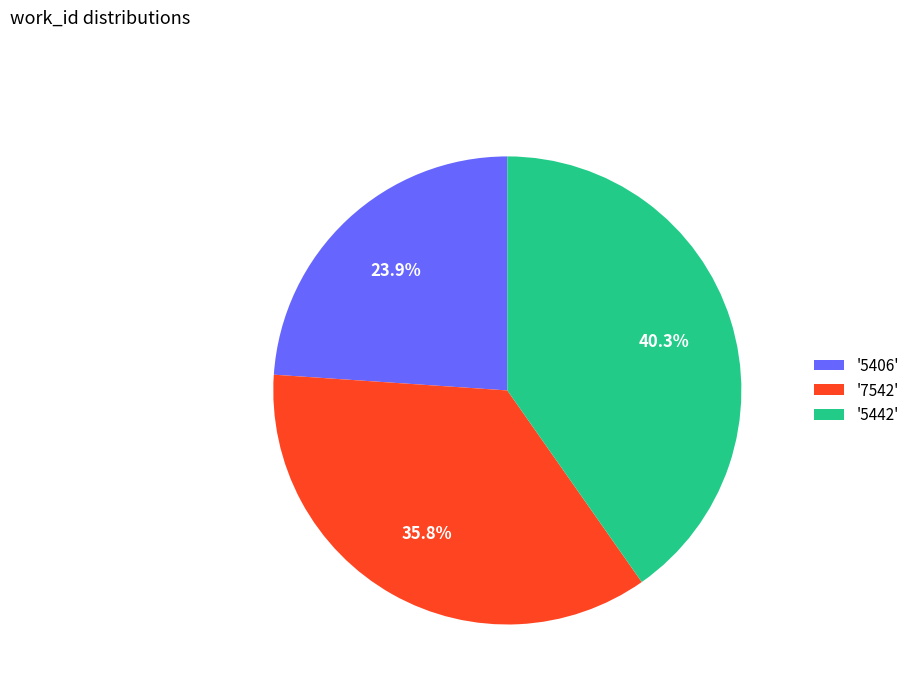

Which category has the smallest portion of the pie?

'5406'